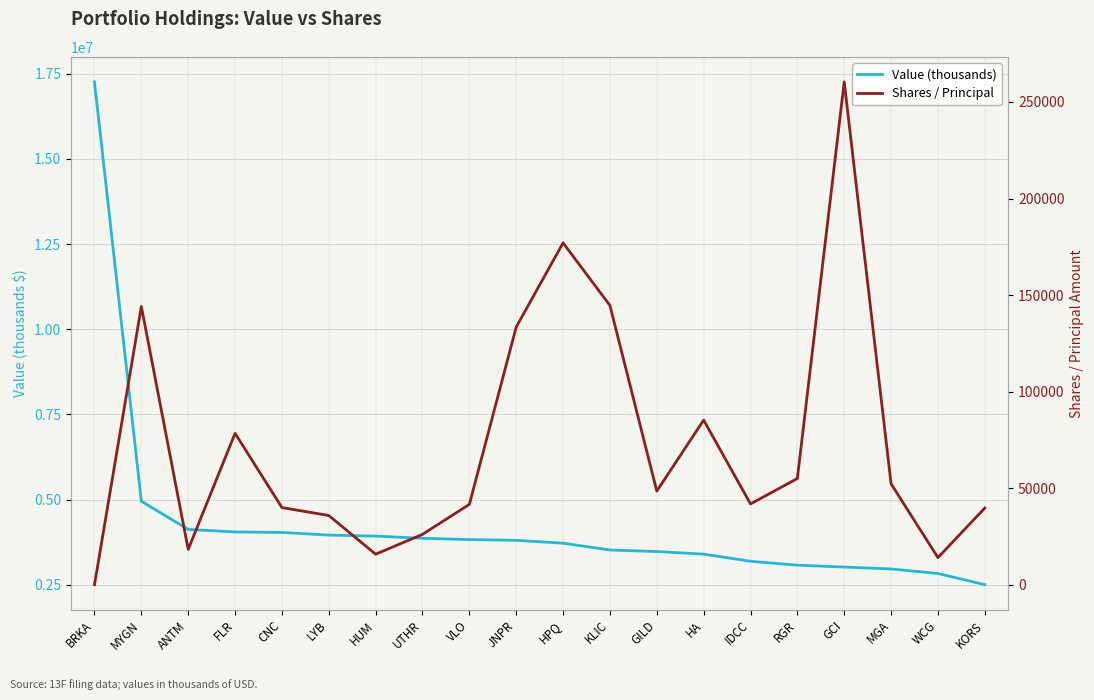

Is the value of Value (thousands) at LYB greater than the value of Shares / Principal at GILD?

Yes